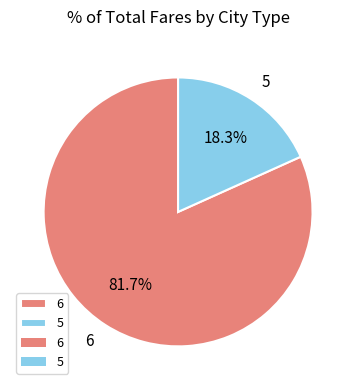

To the nearest percent, what portion does 5 represent?

18%